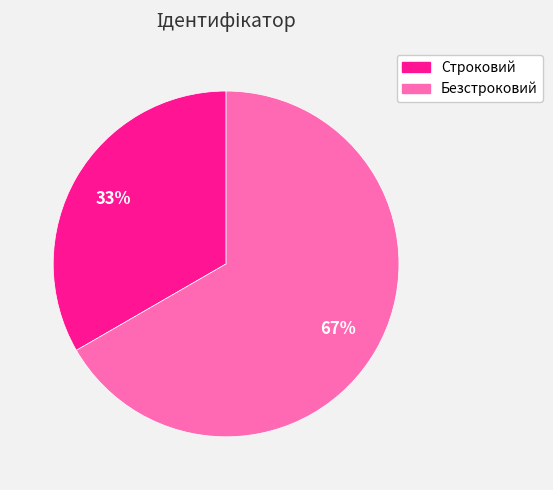

Is Строковий the majority of the pie?

No